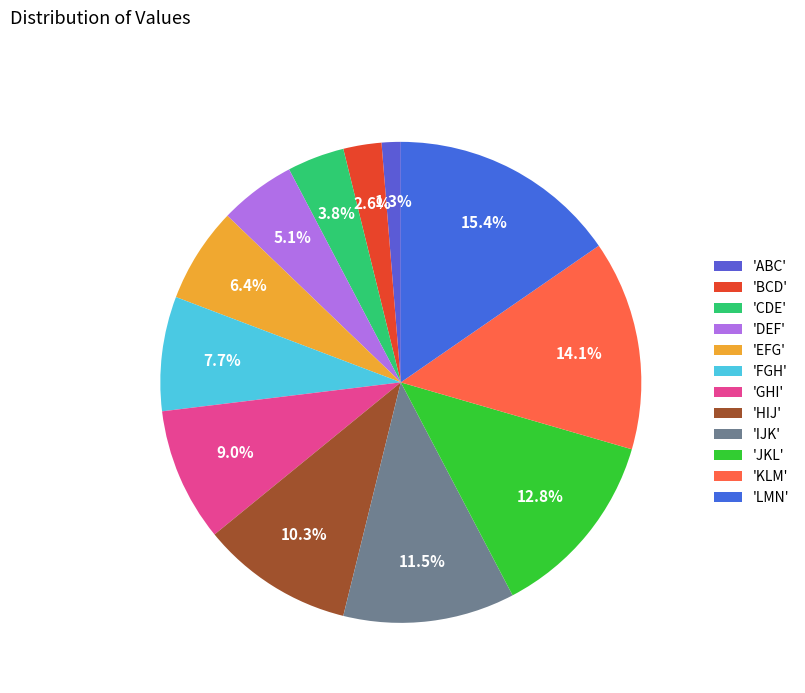

To the nearest percent, what is the average slice percentage?

8%